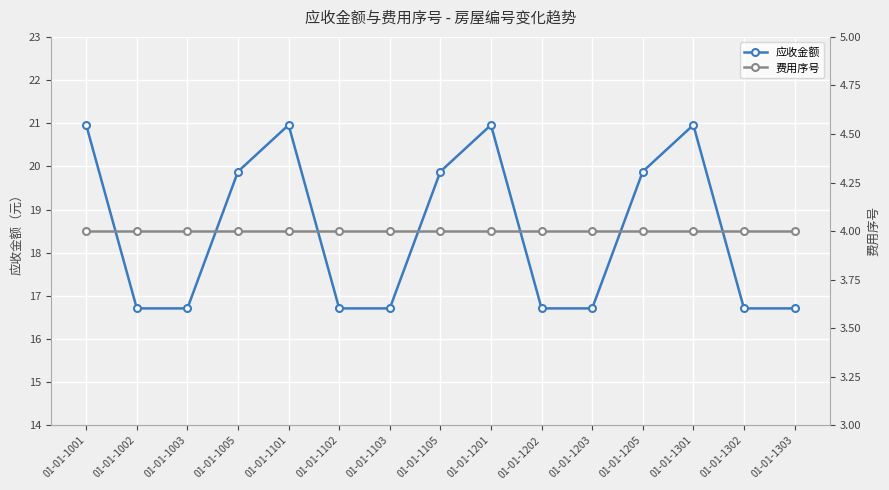

What is the sum of the 费用序号 values at 01-01-1303 and 01-01-1205?

8.0